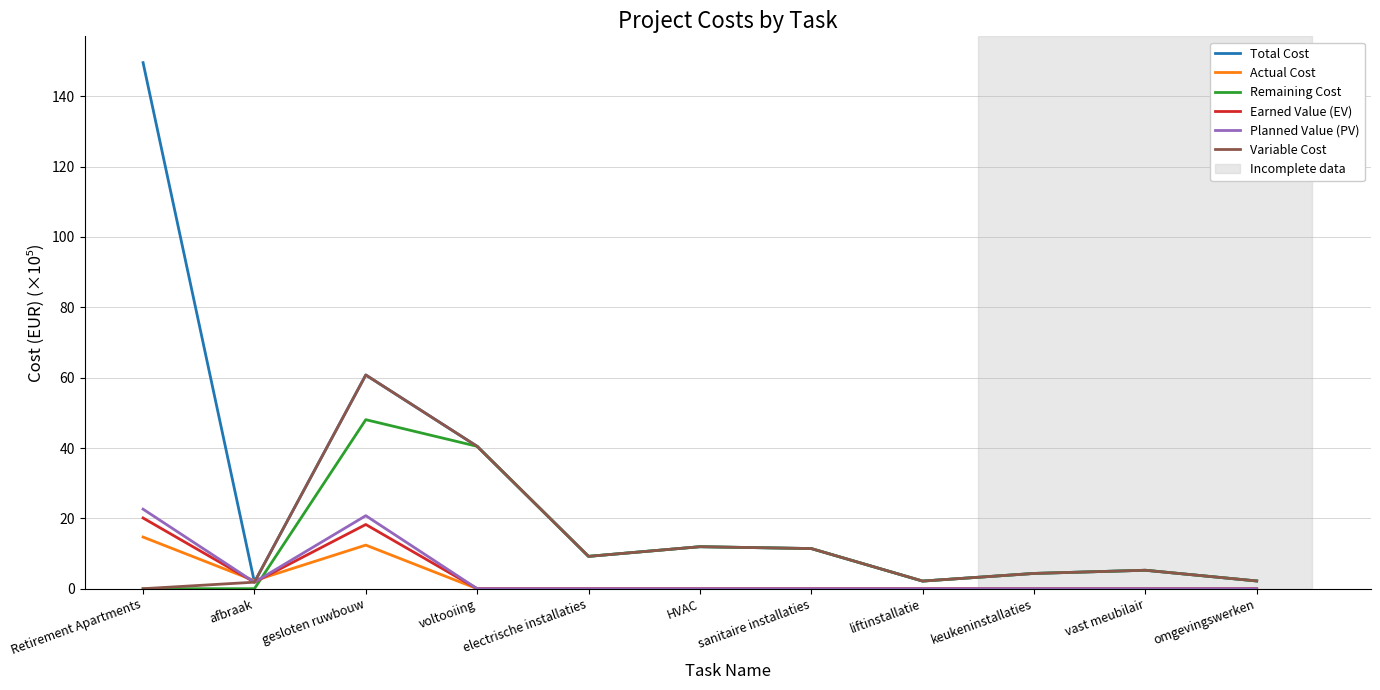

At which label is Variable Cost closest to 30?

voltooiing